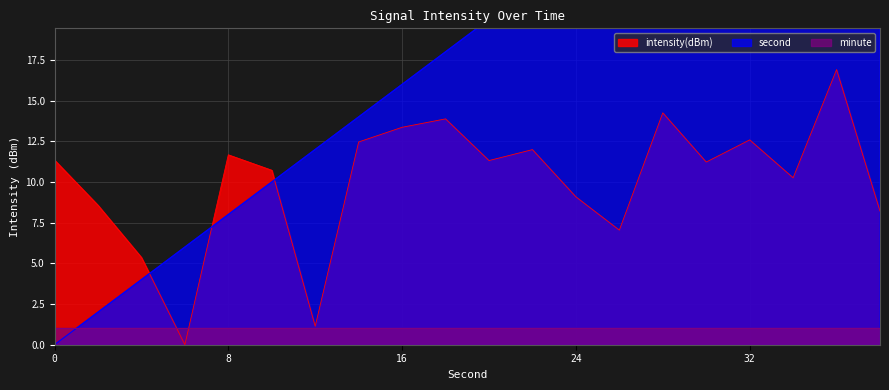

How many values in the intensity(dBm) series exceed 11?

11